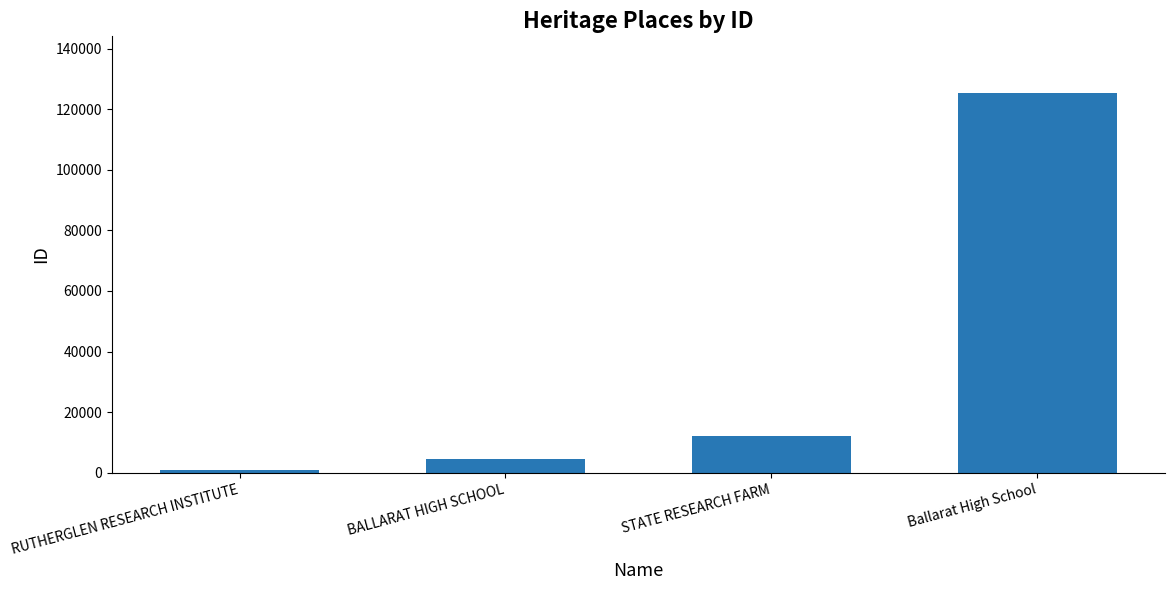

Rank the categories by value from highest to lowest.

Ballarat High School, STATE RESEARCH FARM, BALLARAT HIGH SCHOOL, RUTHERGLEN RESEARCH INSTITUTE